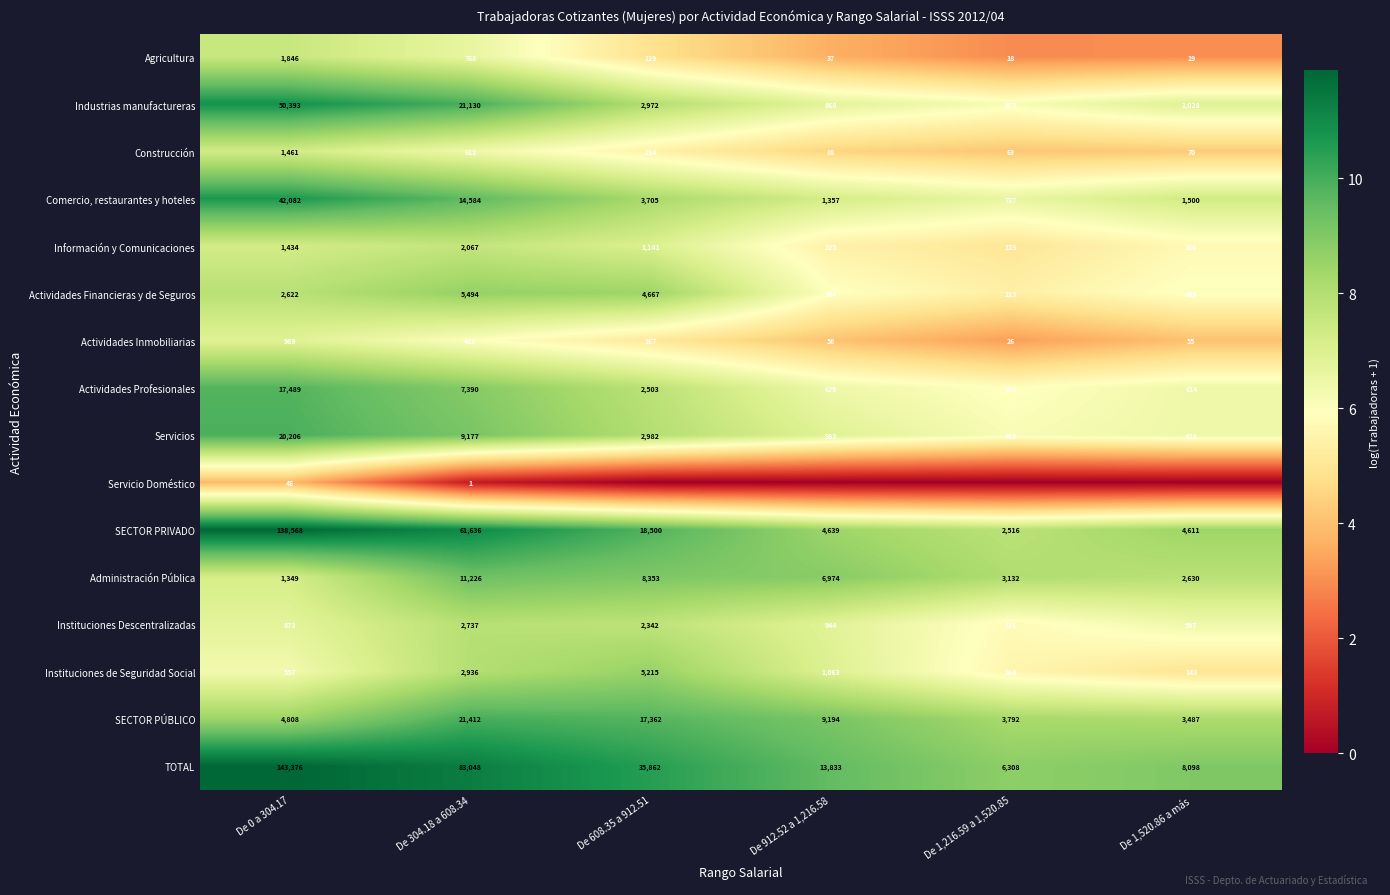

What is the difference between the maximum and second lowest values in the Administración Pública series?

8596